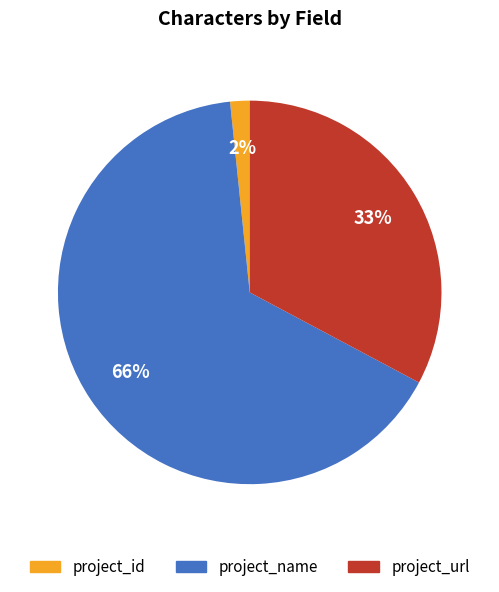

Between project_id and project_name, which is larger?

project_name